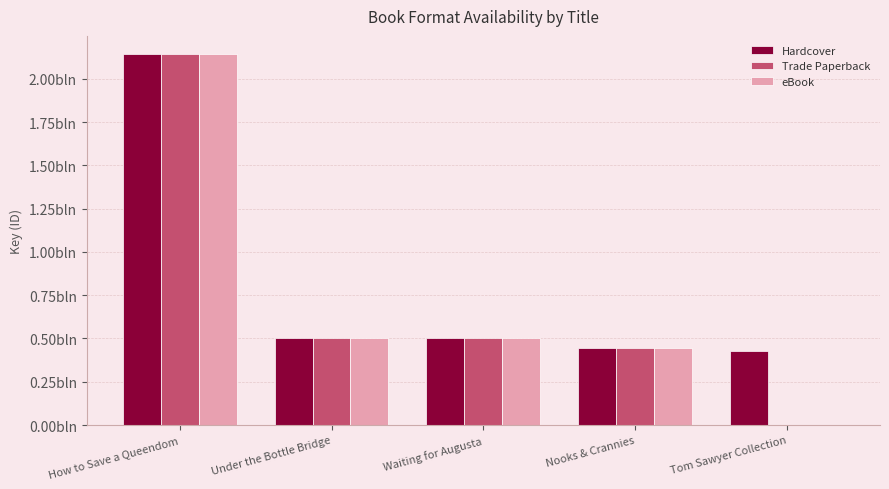

The value of eBook at Nooks & Crannies is 290458927. True or false?

False